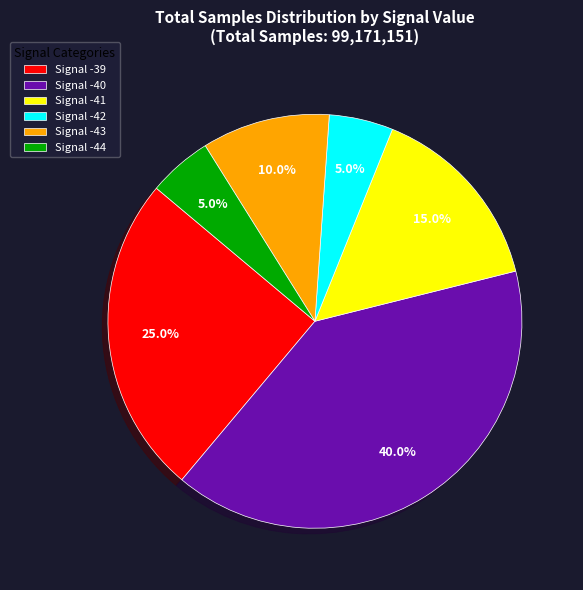

Approximately how many times larger is the value at Signal -40 compared to Signal -42?

8.0